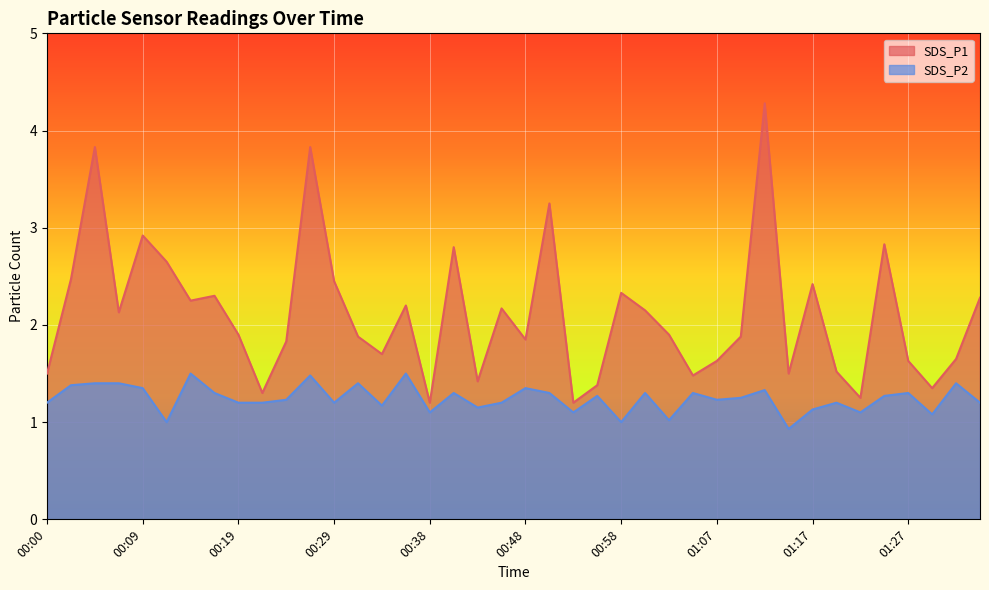

How many lines are shown in the chart?

2